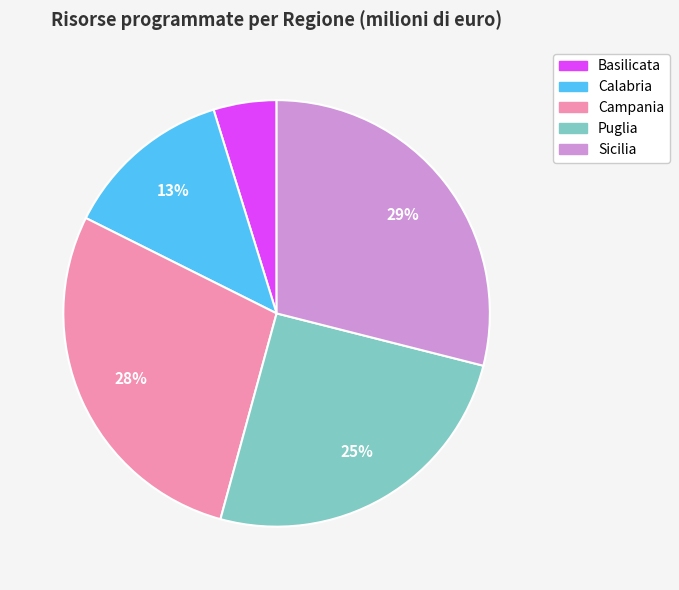

Which category has the smallest portion of the pie?

Basilicata